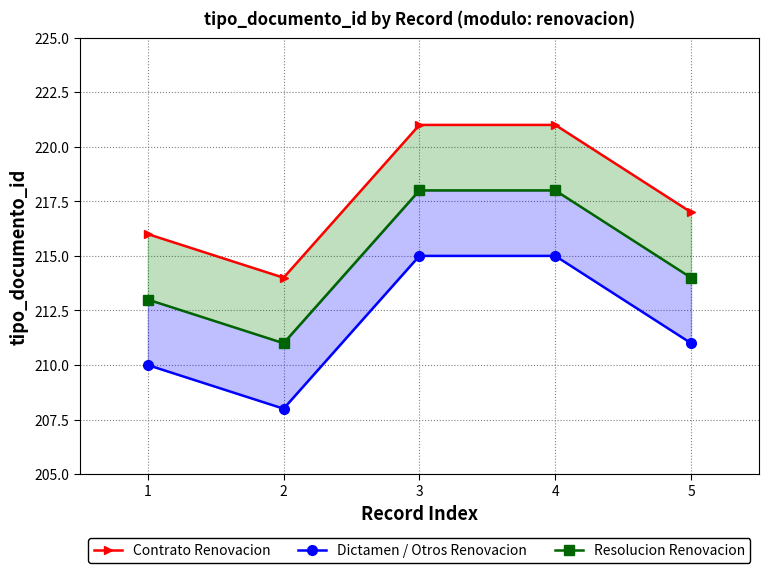

Is it true that Dictamen / Otros Renovacion equals 215 at 4?

True